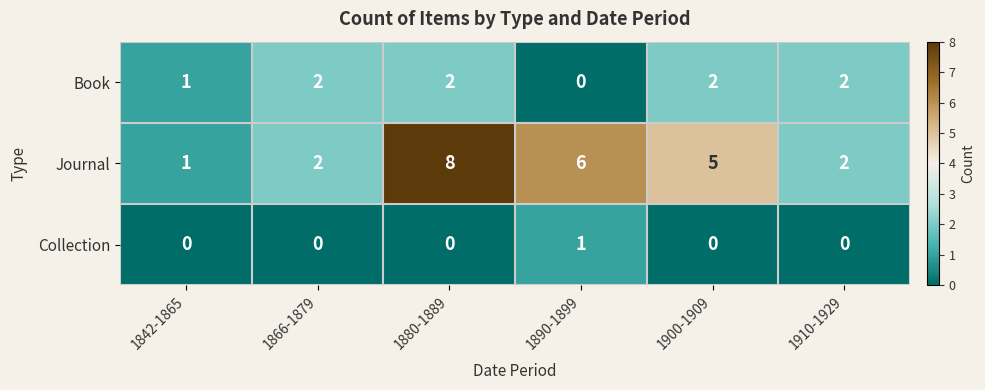

The value of Book at 1910-1929 is 2. True or false?

True